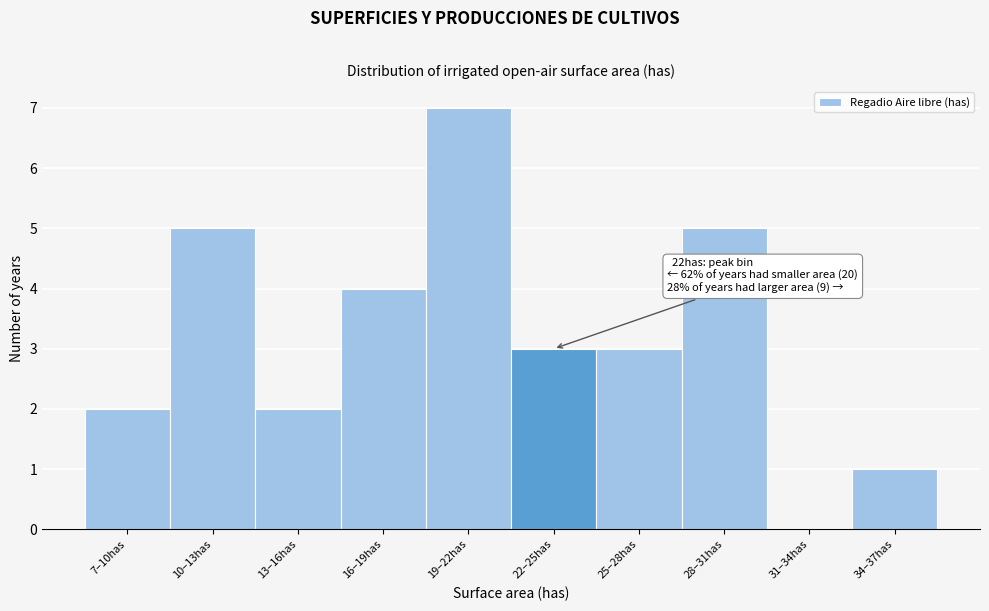

Reading right to left, what are all the values shown in this chart?

34–37has=1	31–34has=0	28–31has=5	25–28has=3	22–25has=3	19–22has=7	16–19has=4	13–16has=2	10–13has=5	7–10has=2